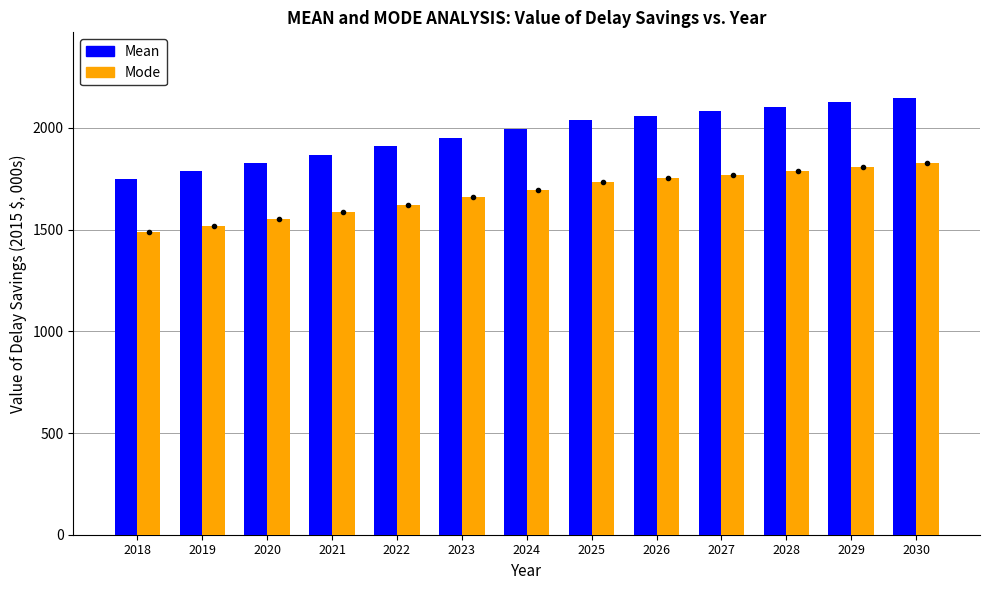

What is the spread (max minus min) of values at 2020?

274.1